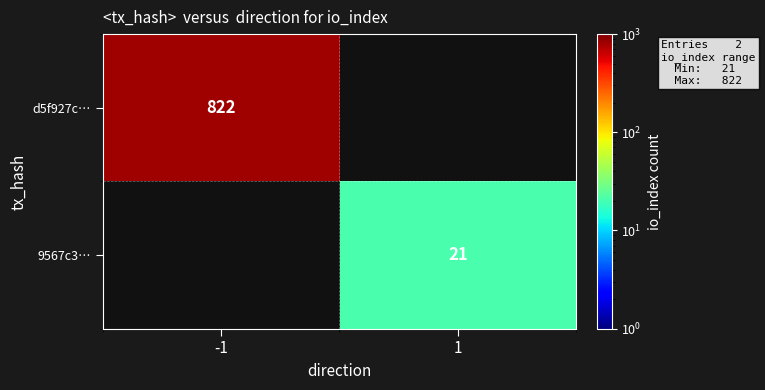

The 9567c3… series shows 21 at 1. True or false?

True